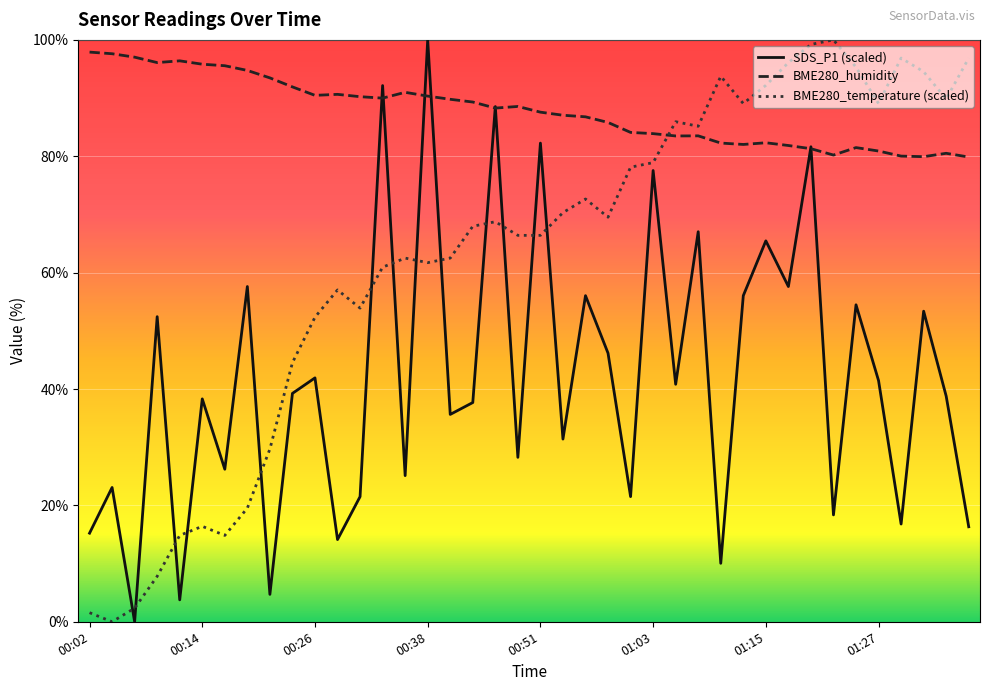

Does the chart display data point markers on the line(s)?

No